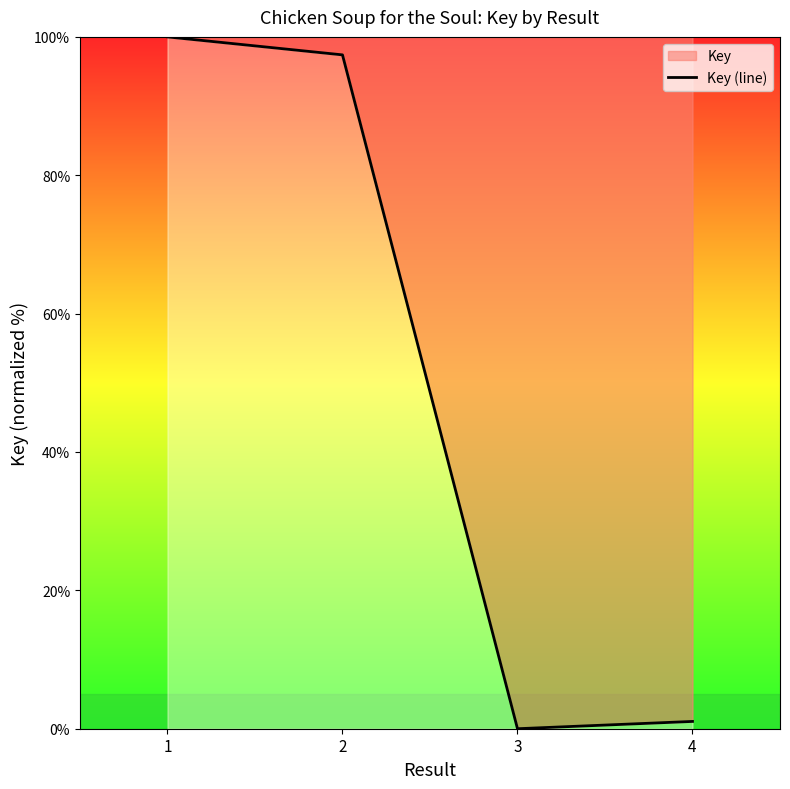

List the labels in order of value, largest first.

1, 2, 4, 3